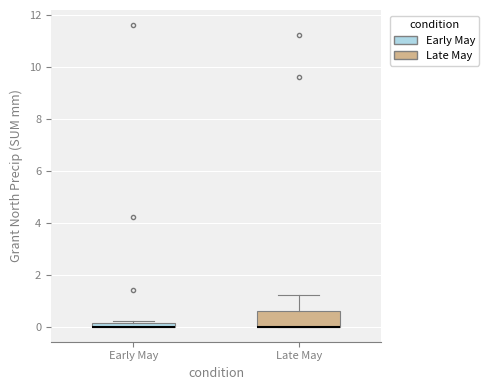

Where is the lower edge of the box for Early May on the y-axis? The values are not printed on the chart, so give them approximately, as read against the axis.

0.0